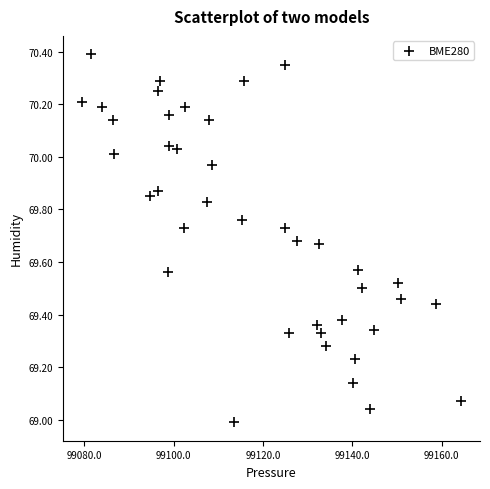

What is the range of X values (max minus min)?

84.9